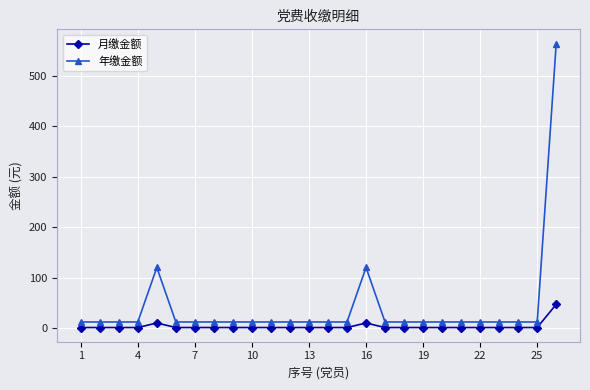

True or false: 月缴金额 and 年缴金额 intersect in this chart.

False